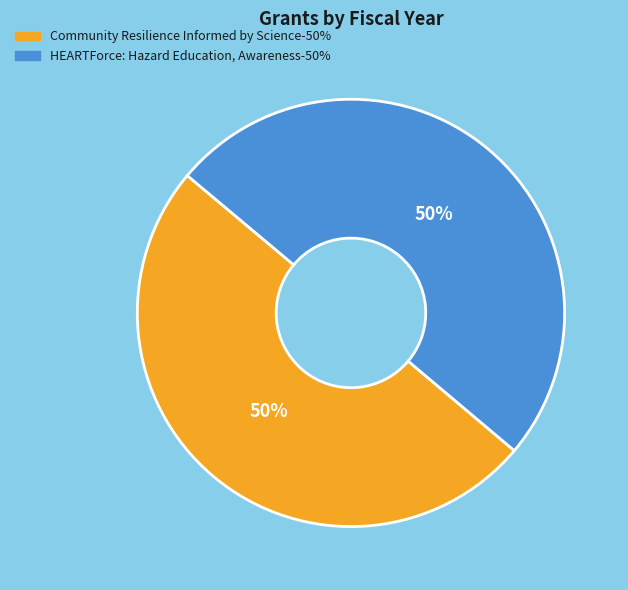

True or false: Community Resilience Informed by Science accounts for 61% of the total.

False